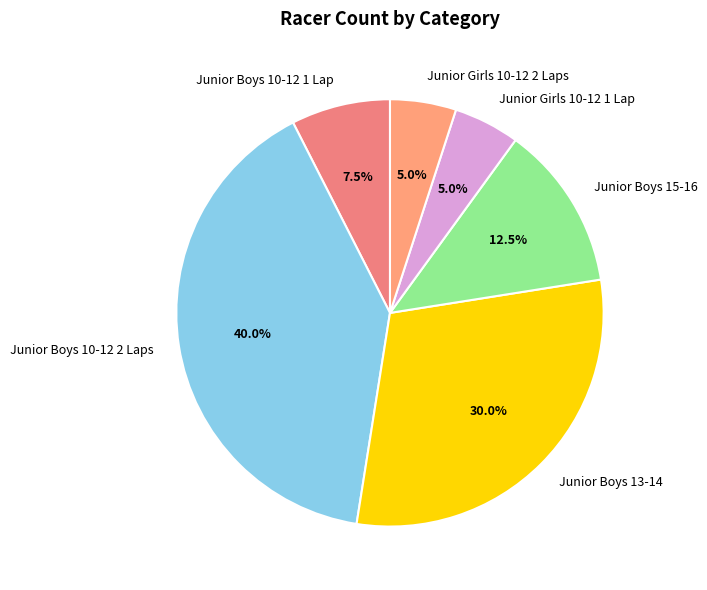

Does Junior Boys 10-12 2 Laps represent more than half of the total?

No